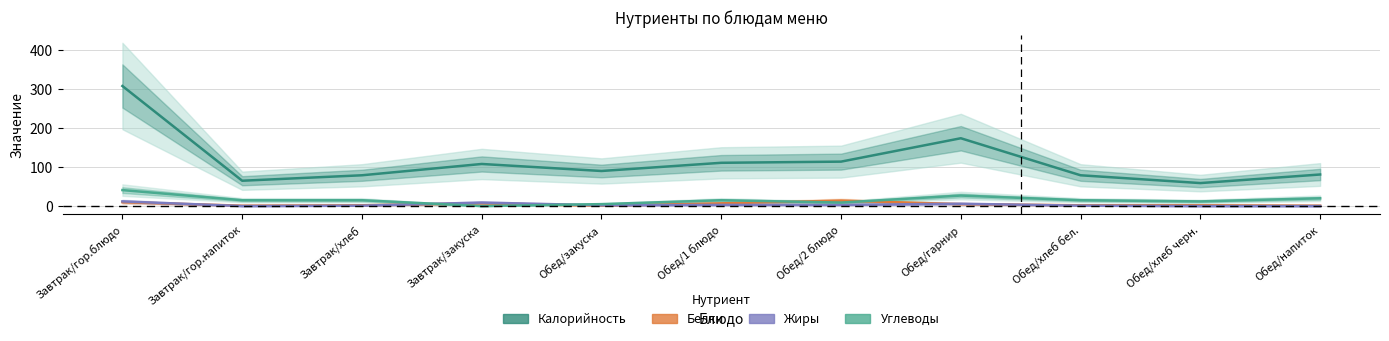

How many lines are shown in the chart?

4